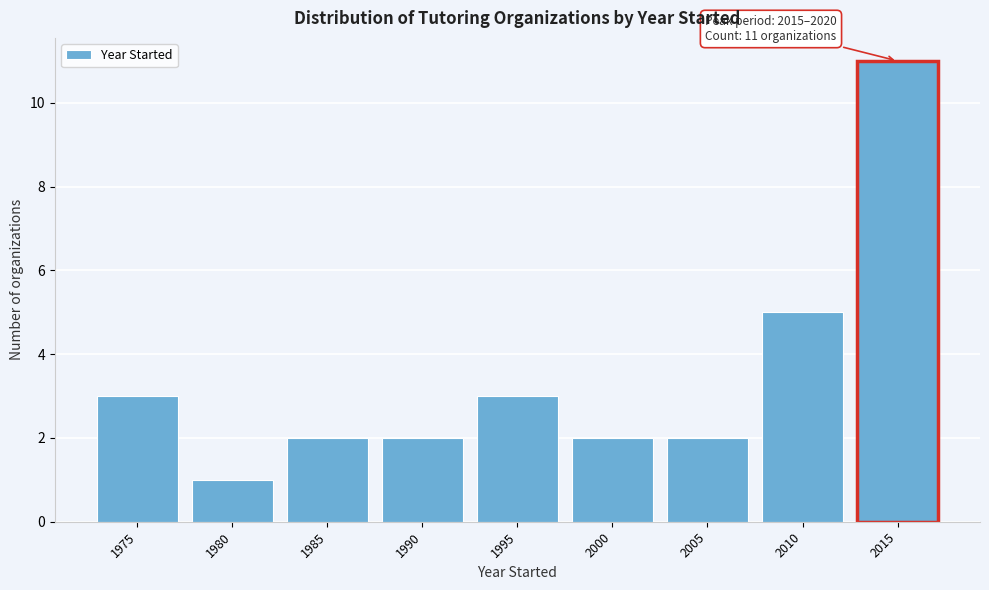

Reading right to left, transcribe all the data shown in this chart.

11	5	2	2	3	2	2	1	3